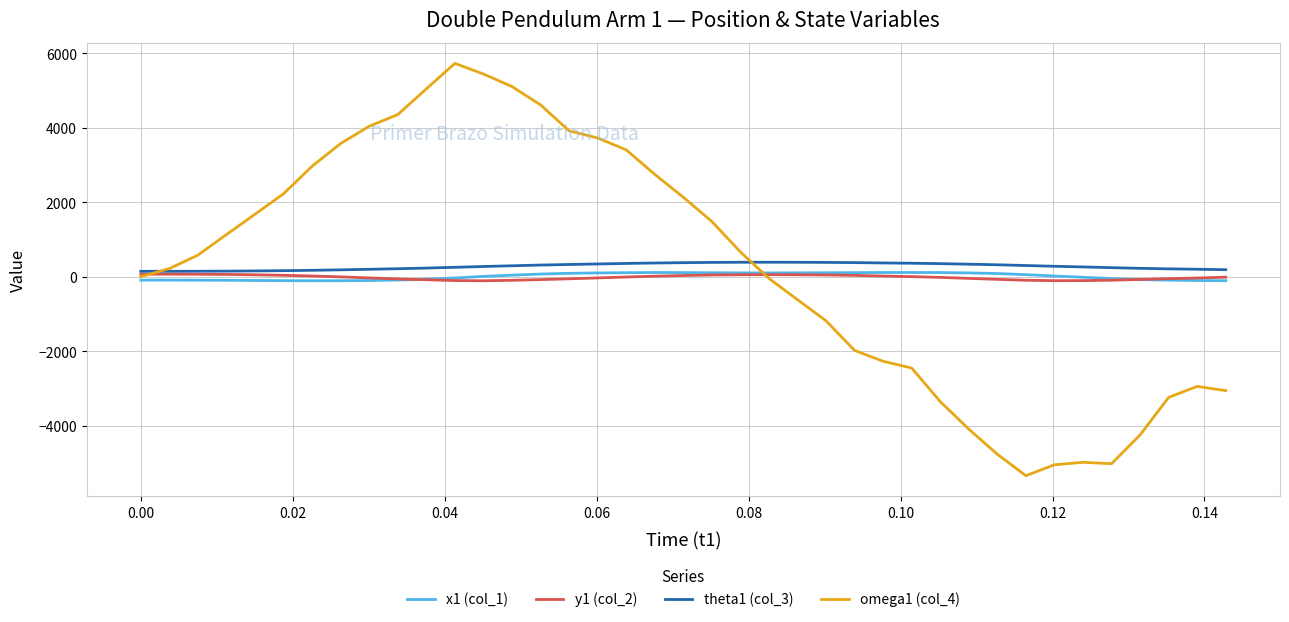

What is the minimum value shown in the chart?

-5345.7